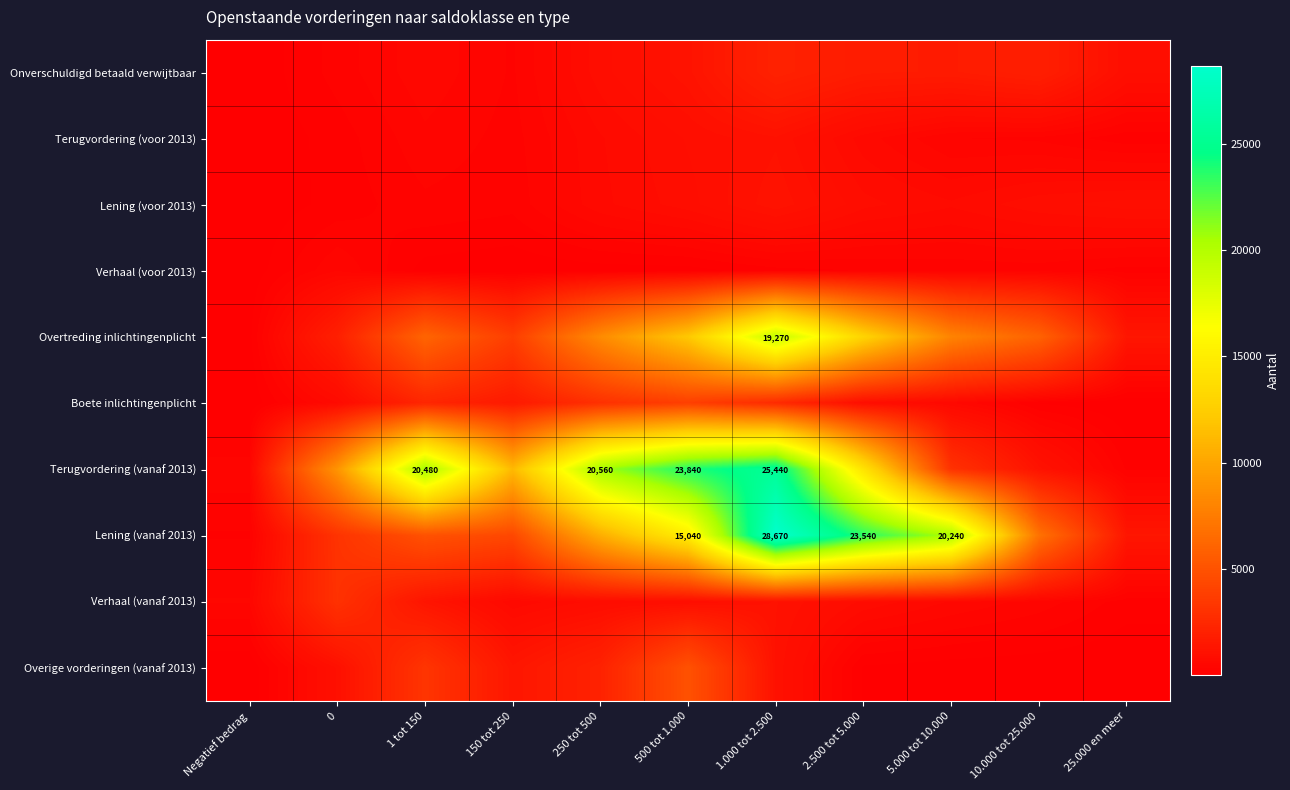

The value of Verhaal (voor 2013) at 0 is 450. True or false?

True